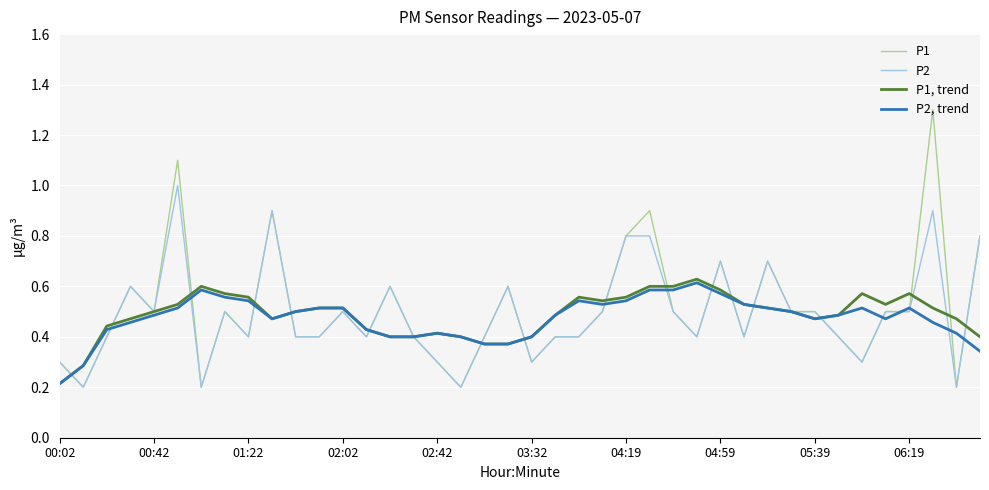

Which series has the widest spread of values?

P1